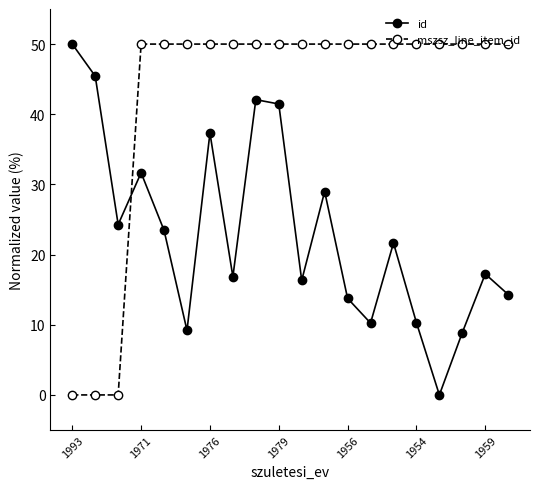

What is the maximum value shown in the chart?

50.0